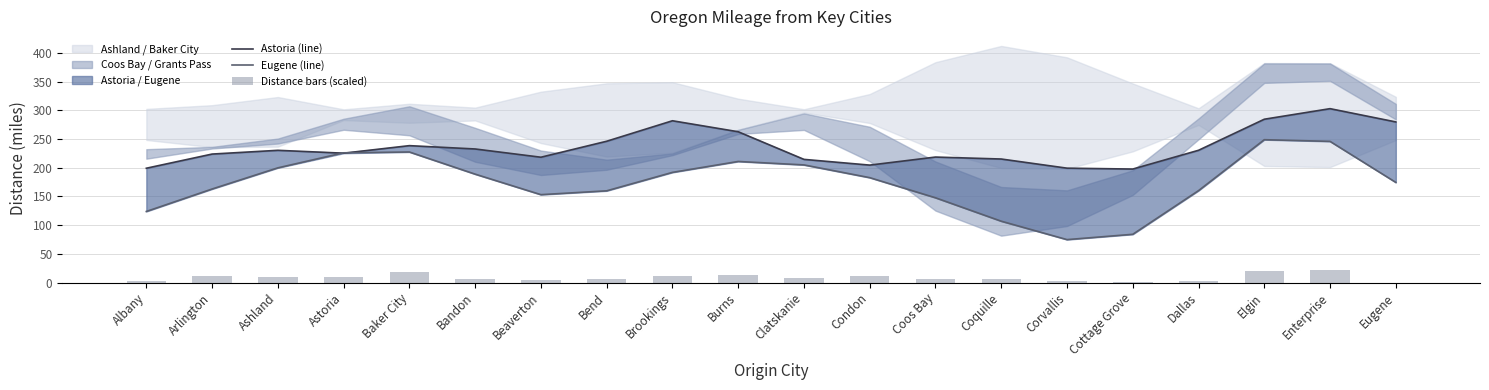

Is the value of Distance bars (scaled) at Albany greater than the value of Eugene (line) at Clatskanie?

No